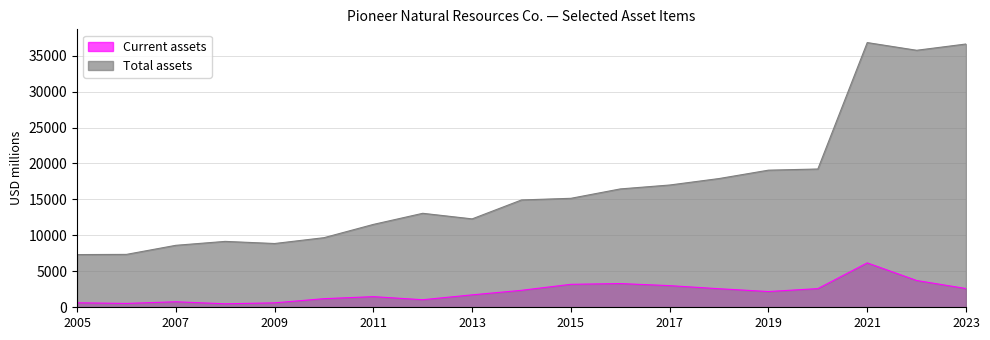

Rank the series by their average value, from highest to lowest.

Total assets, Current assets